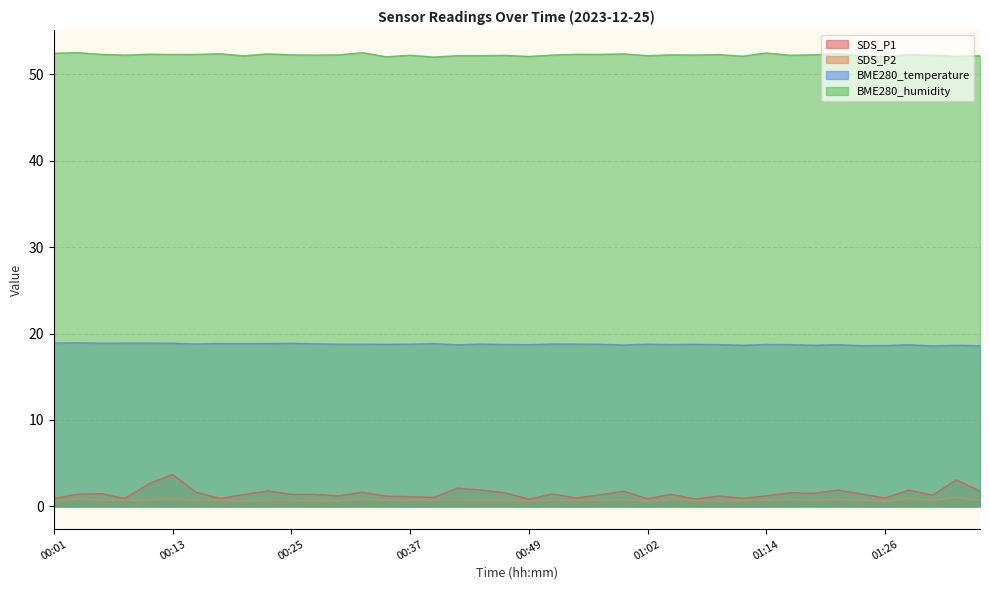

What is the total value across all series at 00:30?

72.9